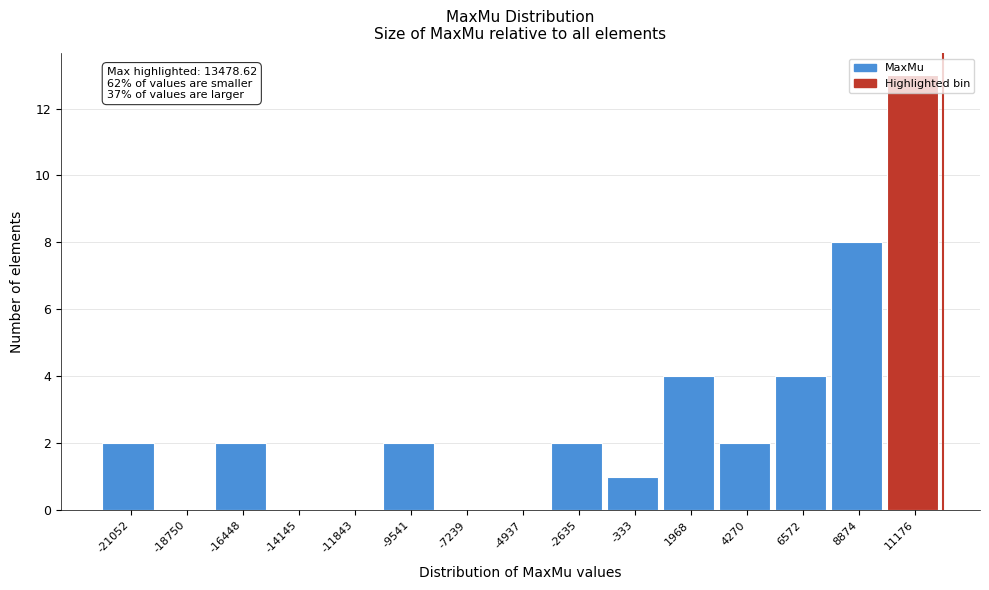

What is the ratio of the value at -333 to the value at 4270?

0.5